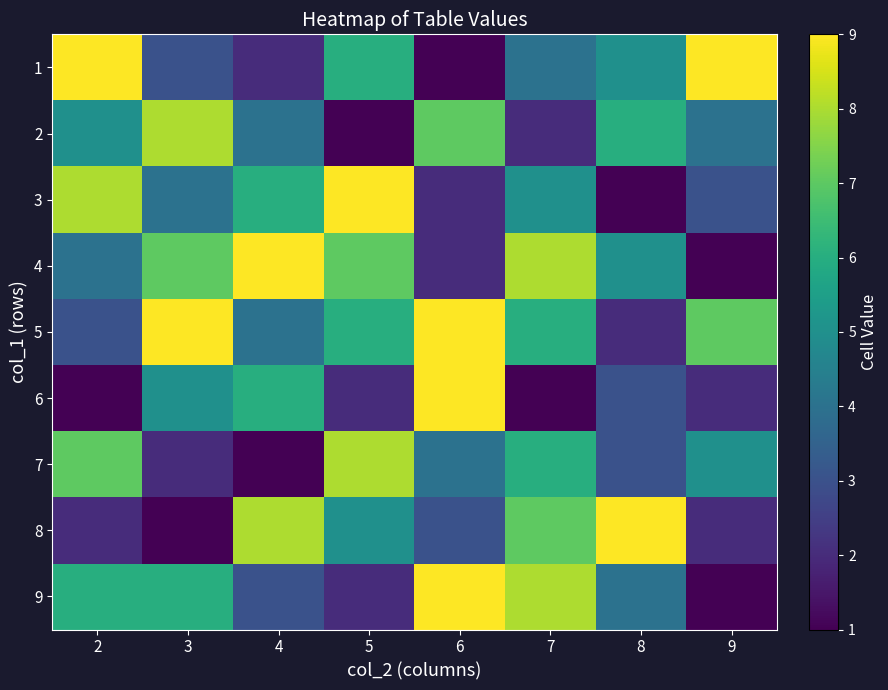

Rank the series at 3 from lowest to highest value.

8, 7, 1, 3, 6, 9, 4, 2, 5